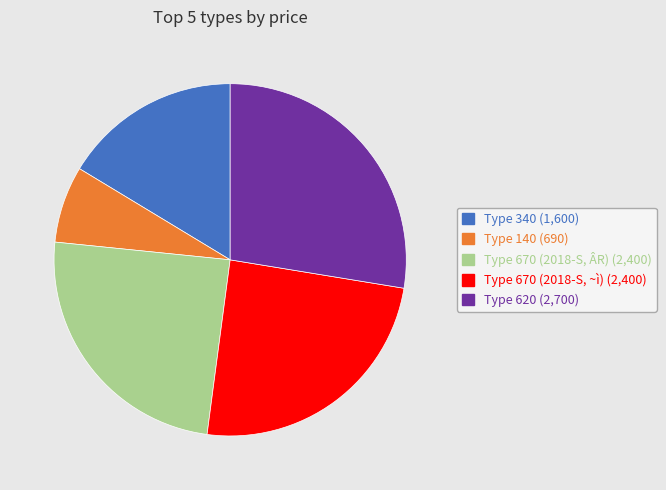

Is there a majority slice in this chart?

No